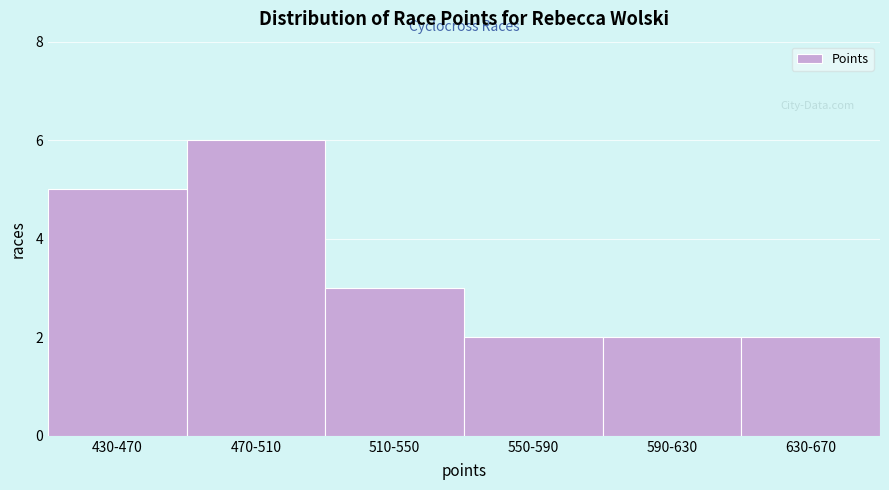

Reading left to right, what are all the values shown in this chart?

430-470=5	470-510=6	510-550=3	550-590=2	590-630=2	630-670=2